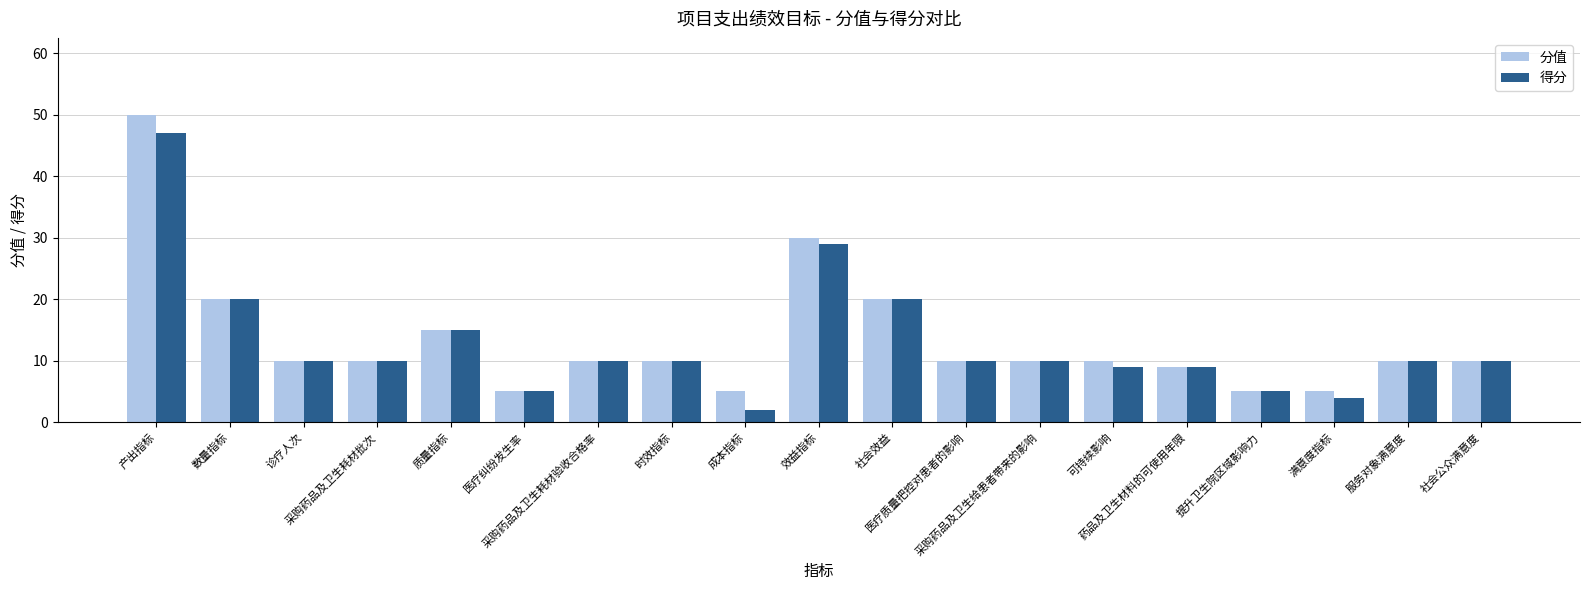

What are all the series names shown in the legend?

分值, 得分